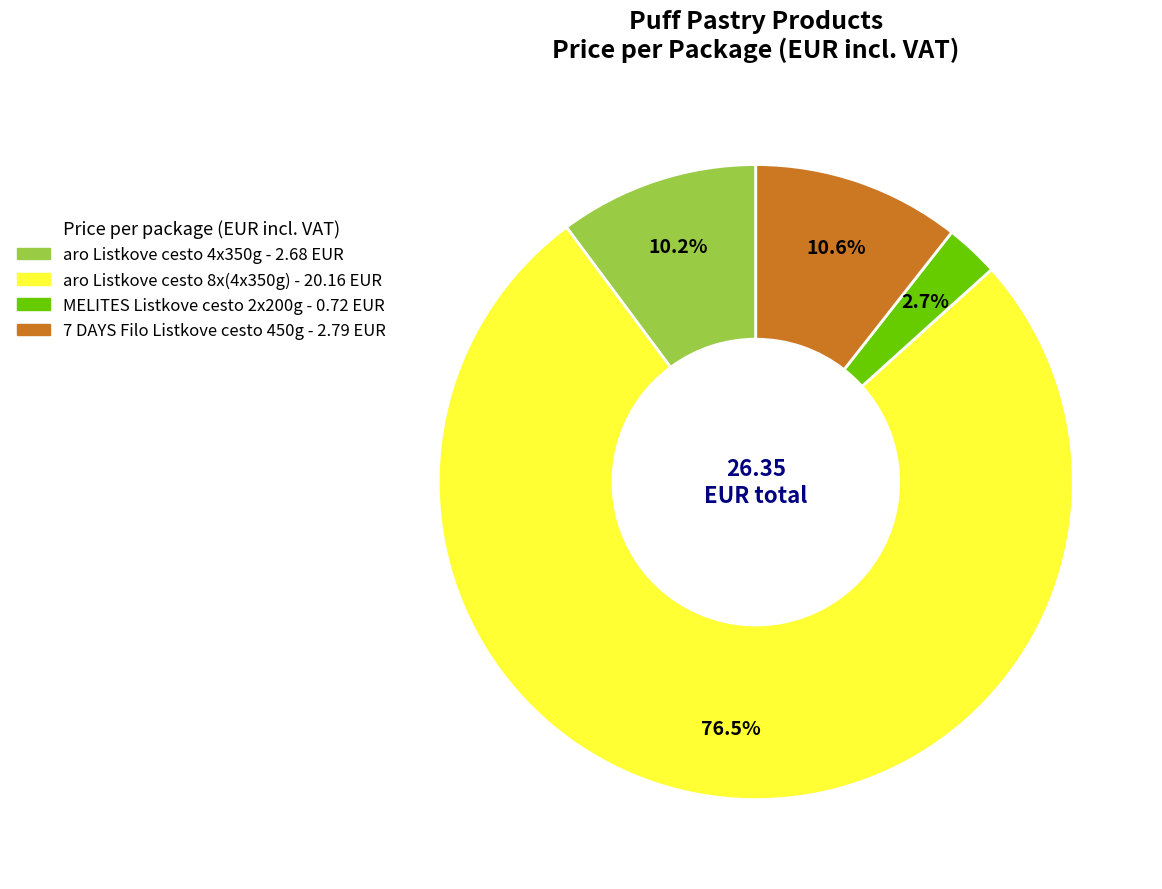

Is there any slice that represents more than half of the pie?

Yes